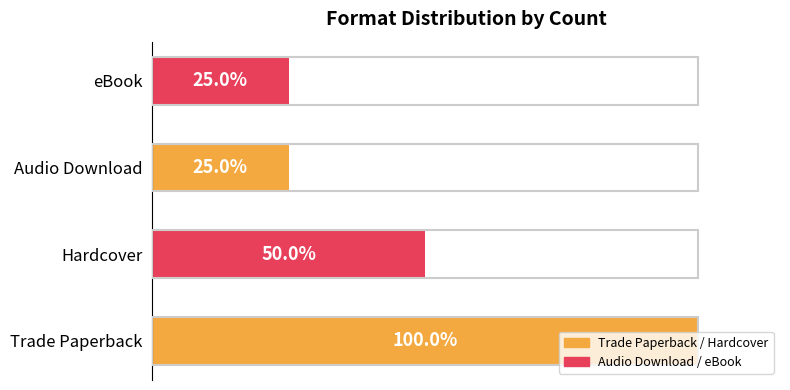

Where is the data nearest to the value 62?

Hardcover